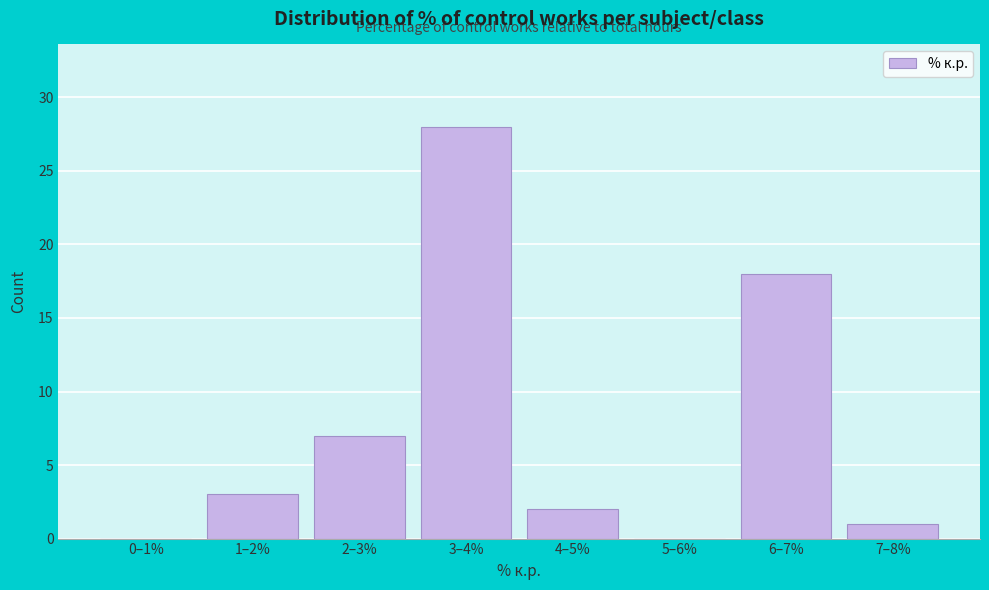

Reading right to left, list all the values displayed in this chart.

7–8%=1	6–7%=18	5–6%=0	4–5%=2	3–4%=28	2–3%=7	1–2%=3	0–1%=0